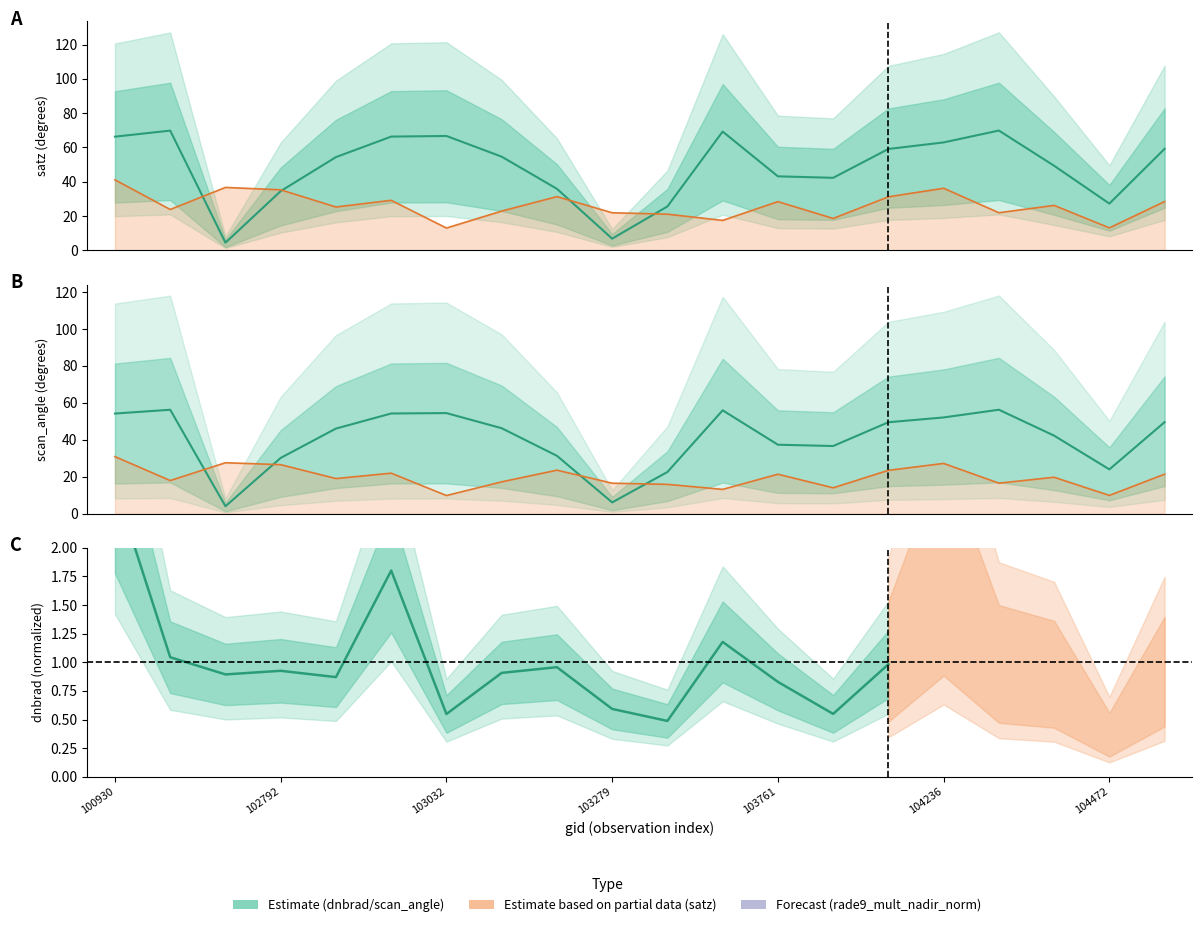

Which series has the largest total across all categories?

satz